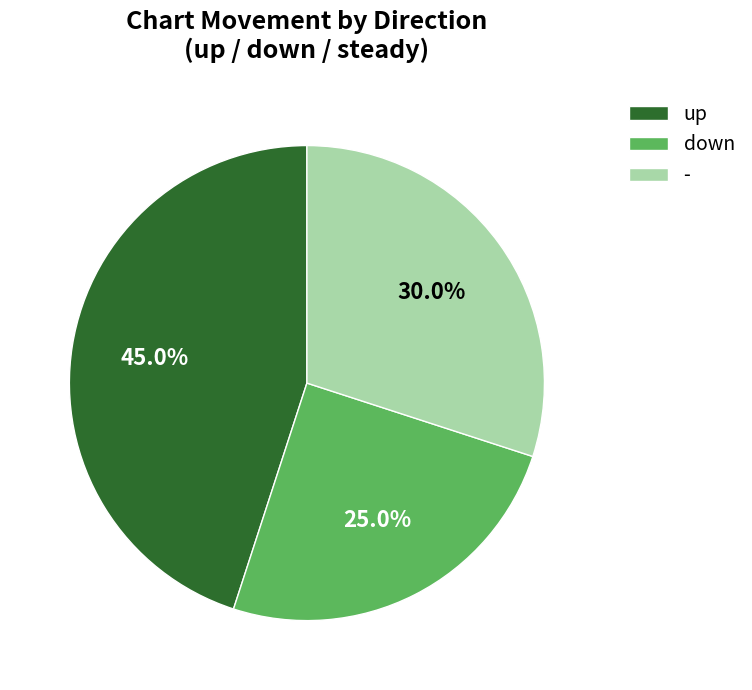

To the nearest percent, what portion does up represent?

45%